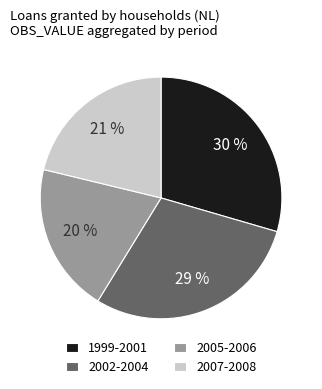

To the nearest percent, what portion does 1999-2001 represent?

30%